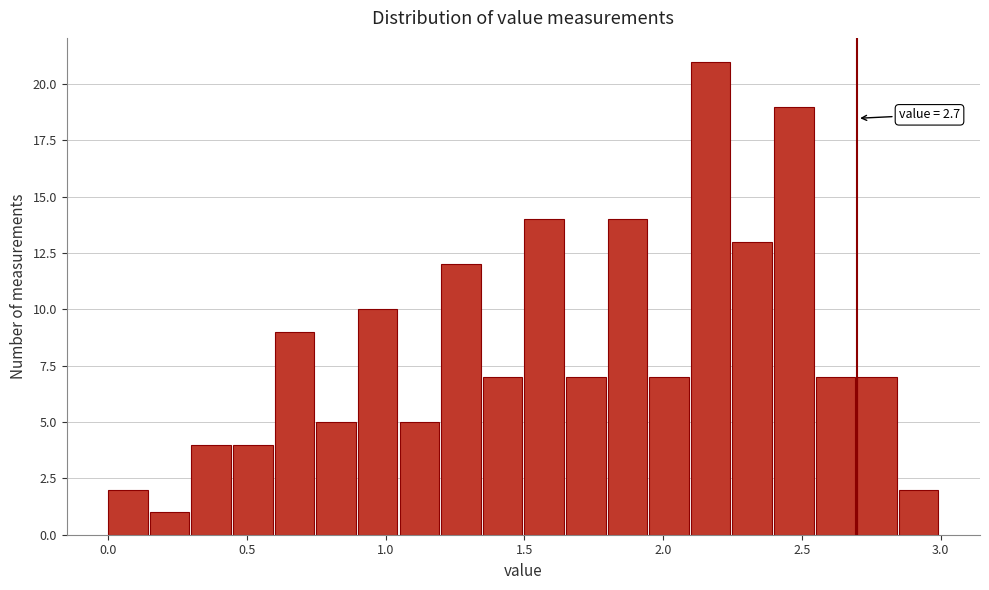

Read against the x-axis, roughly where is the centre of the tallest bar?

2.15